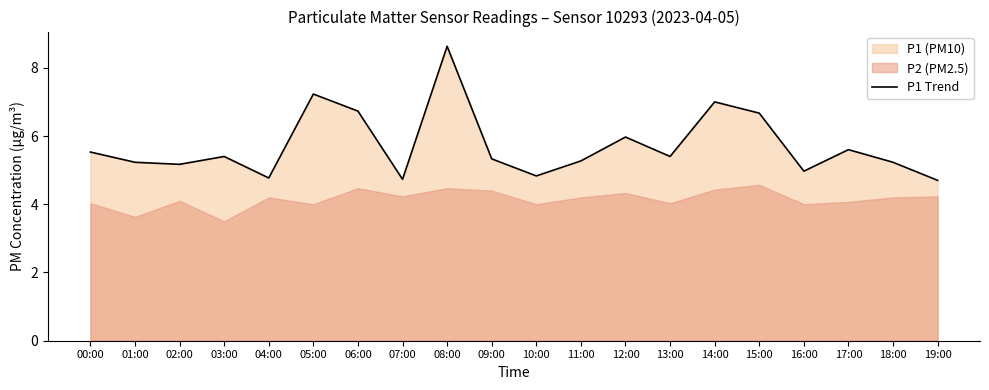

Rank the categories by value from highest to lowest.

08:00, 05:00, 14:00, 06:00, 15:00, 12:00, 17:00, 00:00, 03:00, 13:00, 09:00, 11:00, 01:00, 18:00, 02:00, 16:00, 10:00, 04:00, 07:00, 19:00